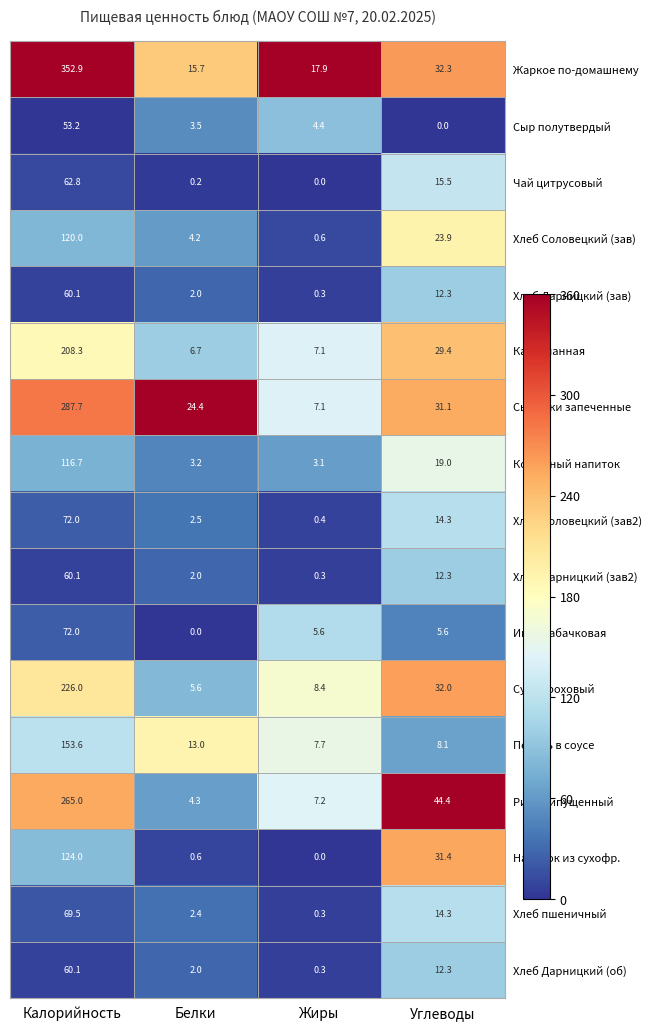

What is the difference between the Суп гороховый values at Жиры and Углеводы?

23.6